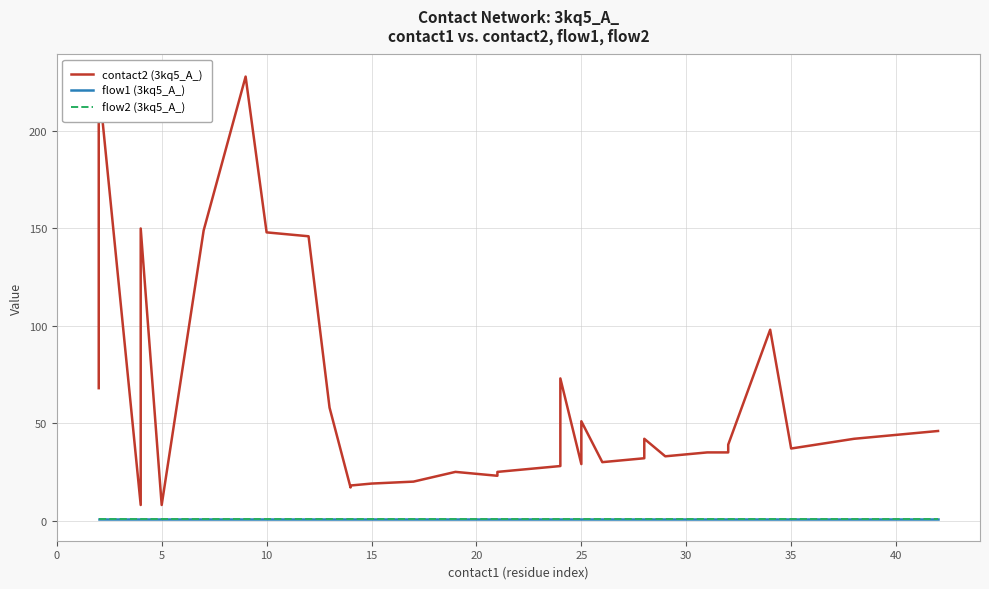

What is the highest value of the flow1 (3kq5_A_) series?

1